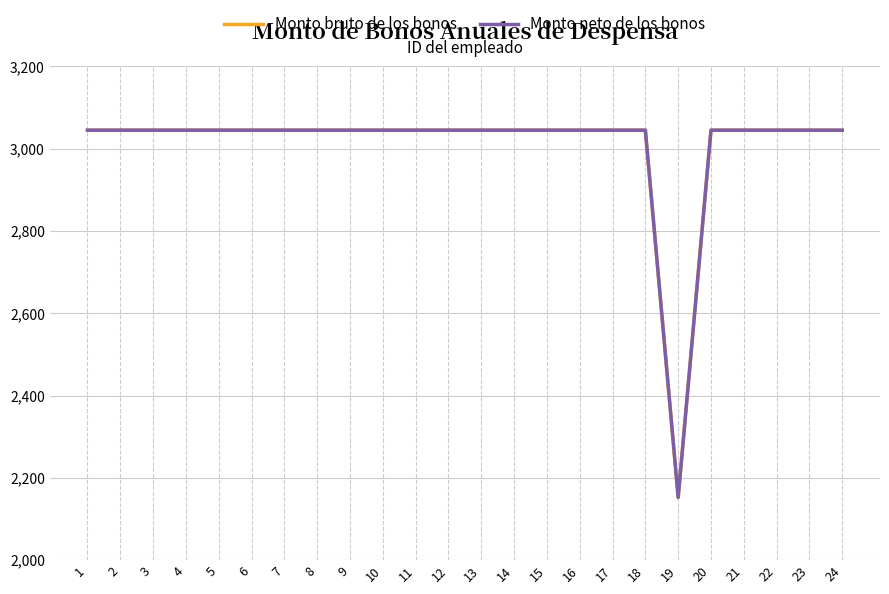

Is the value of Monto bruto de los bonos at 21 greater than the value of Monto neto de los bonos at 23?

No